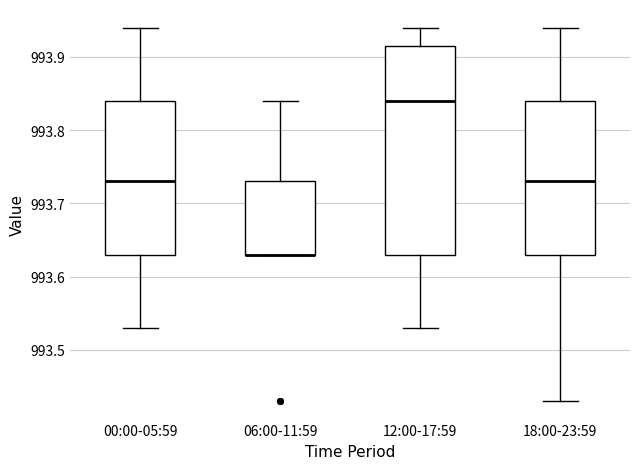

Reading left to right, read every box against the y-axis: the position of its median line, the range the box covers, and the ends of its whiskers. The values are not printed on the chart, so give them approximately, as read against the axis.

00:00-05:59: median 993.73, box 993.63 to 993.84, whiskers 993.53 to 993.94
06:00-11:59: median 993.63 (drawn on the box's lower edge), box 993.63 to 993.73, whiskers 993.63 to 993.84
12:00-17:59: median 993.84, box 993.63 to 993.92, whiskers 993.53 to 993.94
18:00-23:59: median 993.73, box 993.63 to 993.84, whiskers 993.43 to 993.94